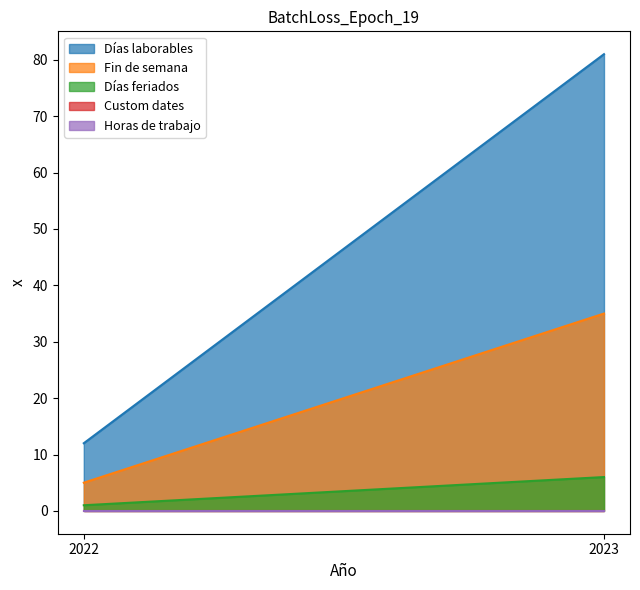

How many lines are shown in the chart?

5